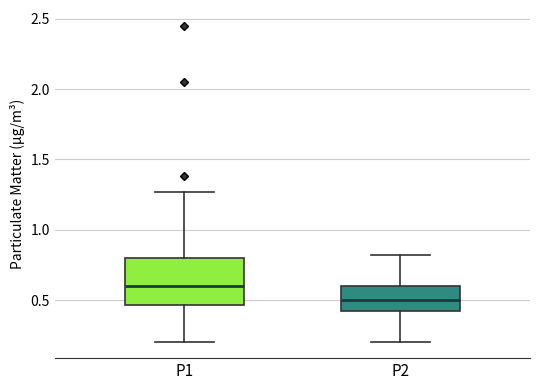

Reading left to right, transcribe this box plot: for each box, give where its median line is, the range the box spans, and where its two whiskers end, as read against the y-axis. The values are not printed on the chart, so give them approximately, as read against the axis.

P1: median 0.60, box 0.45 to 0.80, whiskers 0.20 to 1.25
P2: median 0.50, box 0.40 to 0.60, whiskers 0.20 to 0.80